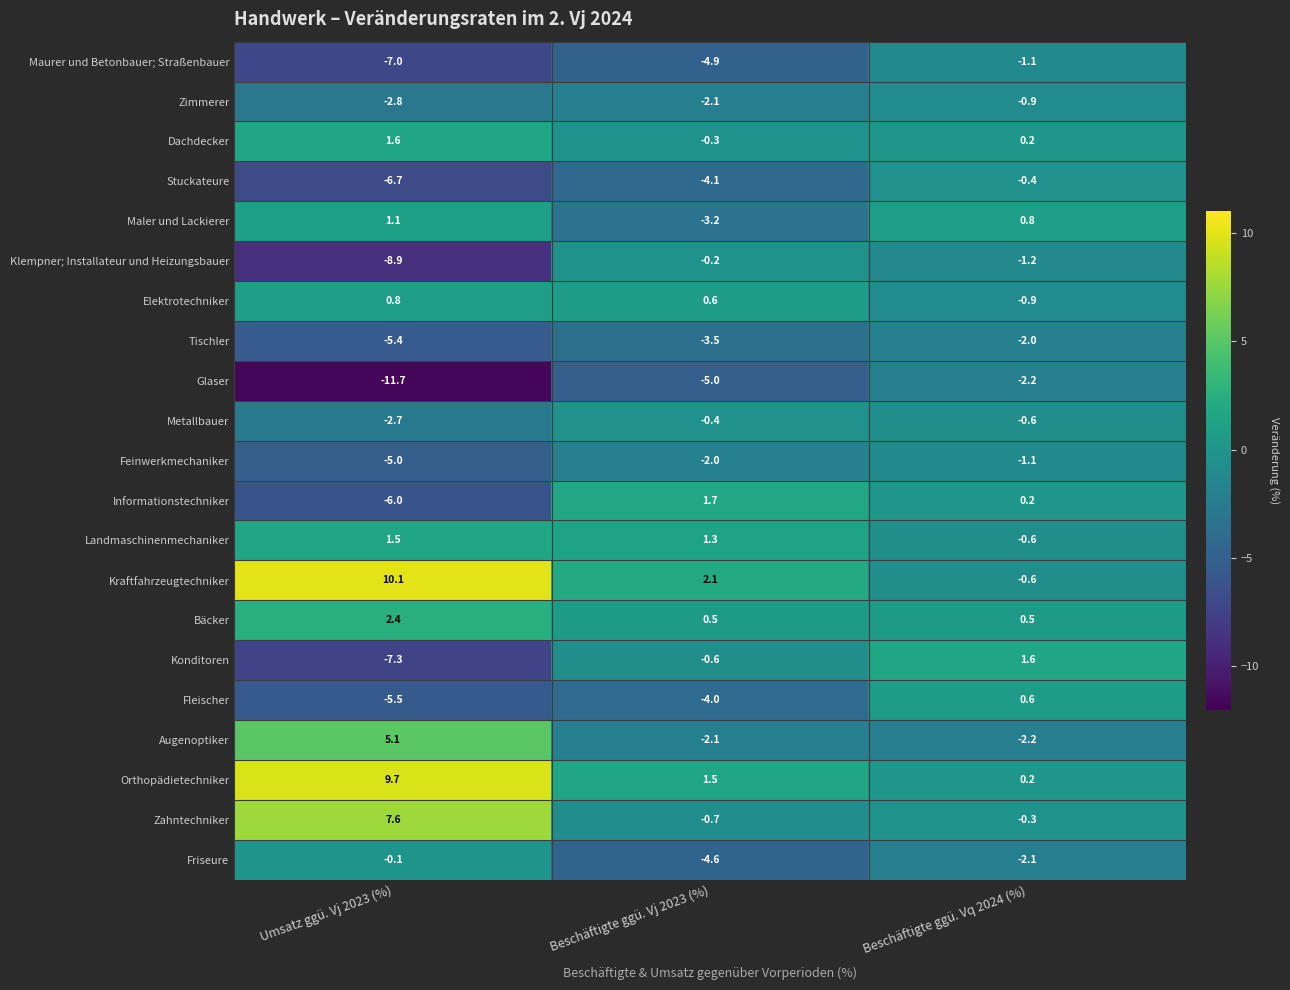

True or false: Feinwerkmechaniker has a value of -1.3 at Umsatz ggü. Vj 2023 (%).

False